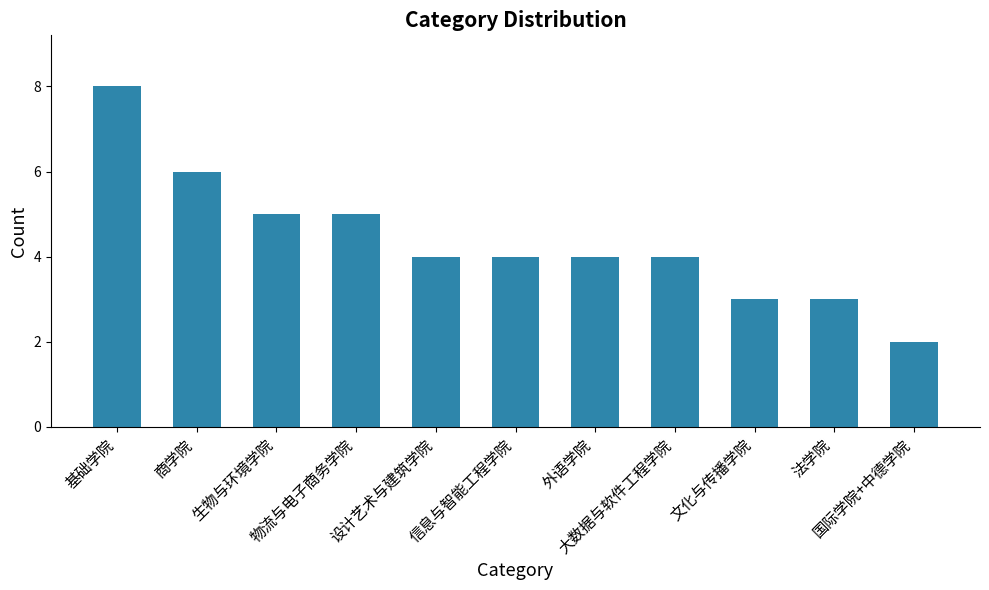

Reading left to right, extract all data points from this chart.

基础学院=8	商学院=6	生物与环境学院=5	物流与电子商务学院=5	设计艺术与建筑学院=4	信息与智能工程学院=4	外语学院=4	大数据与软件工程学院=4	文化与传播学院=3	法学院=3	国际学院+中德学院=2